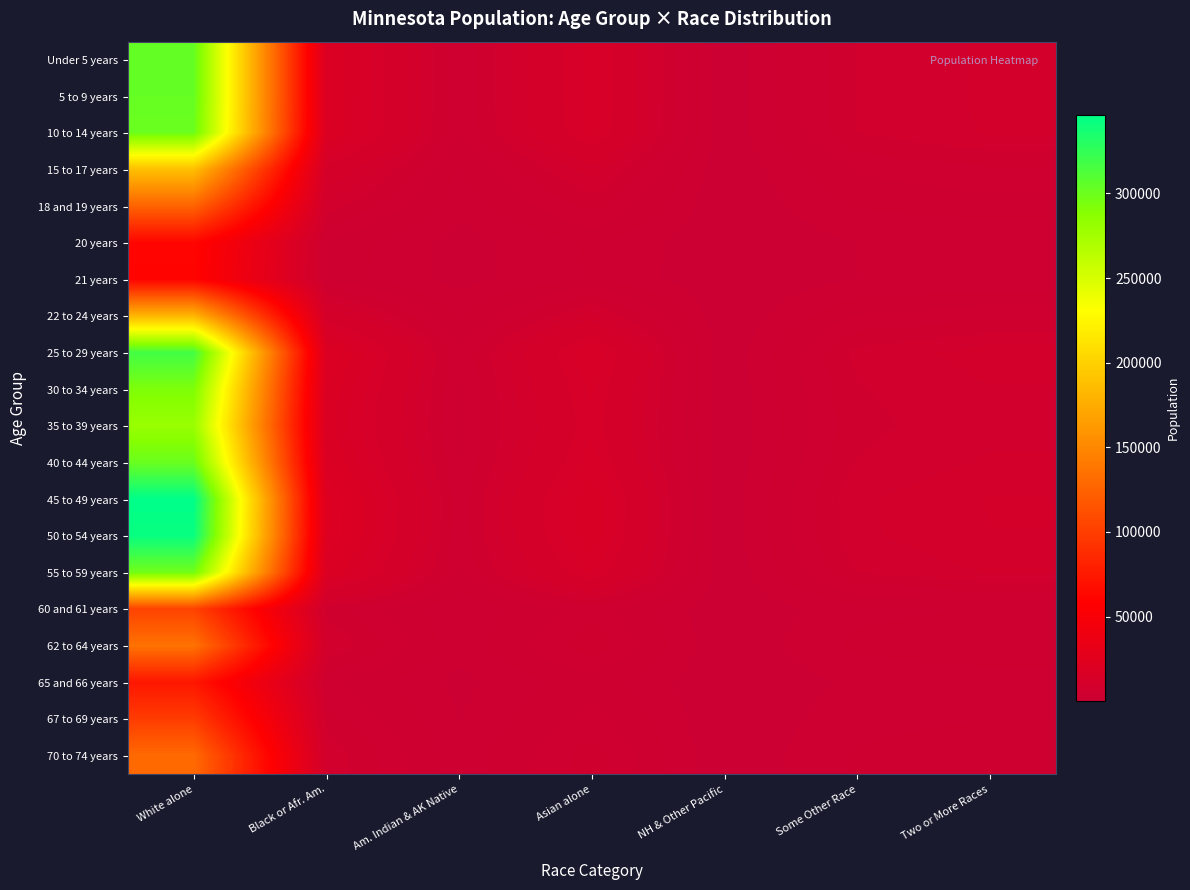

What is the spread (max minus min) of values at Some Other Race?

6517.4